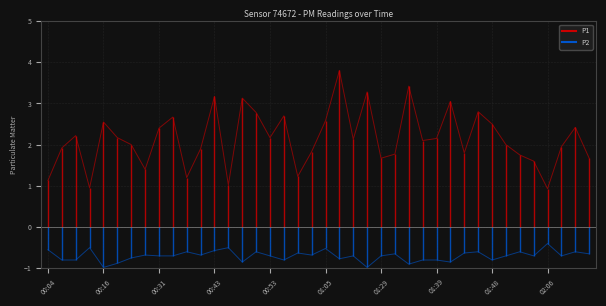

Is this an area chart (filled region under the line)?

No